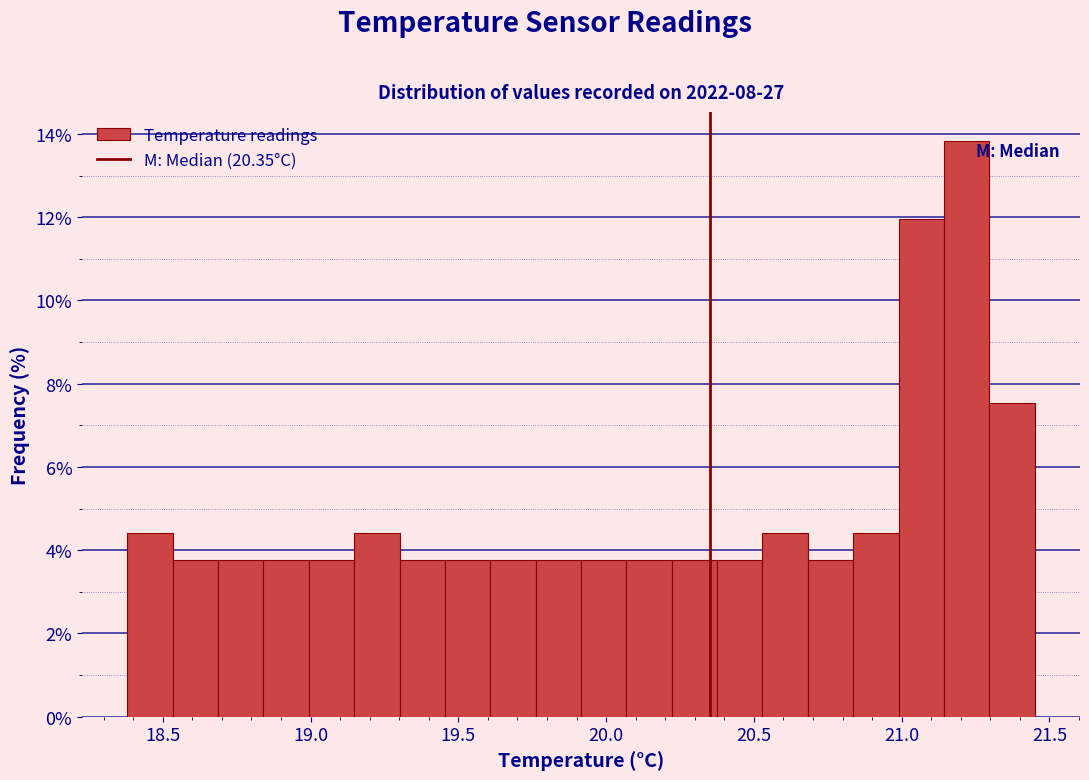

Read against the x-axis, roughly where is the centre of the tallest bar?

21.20